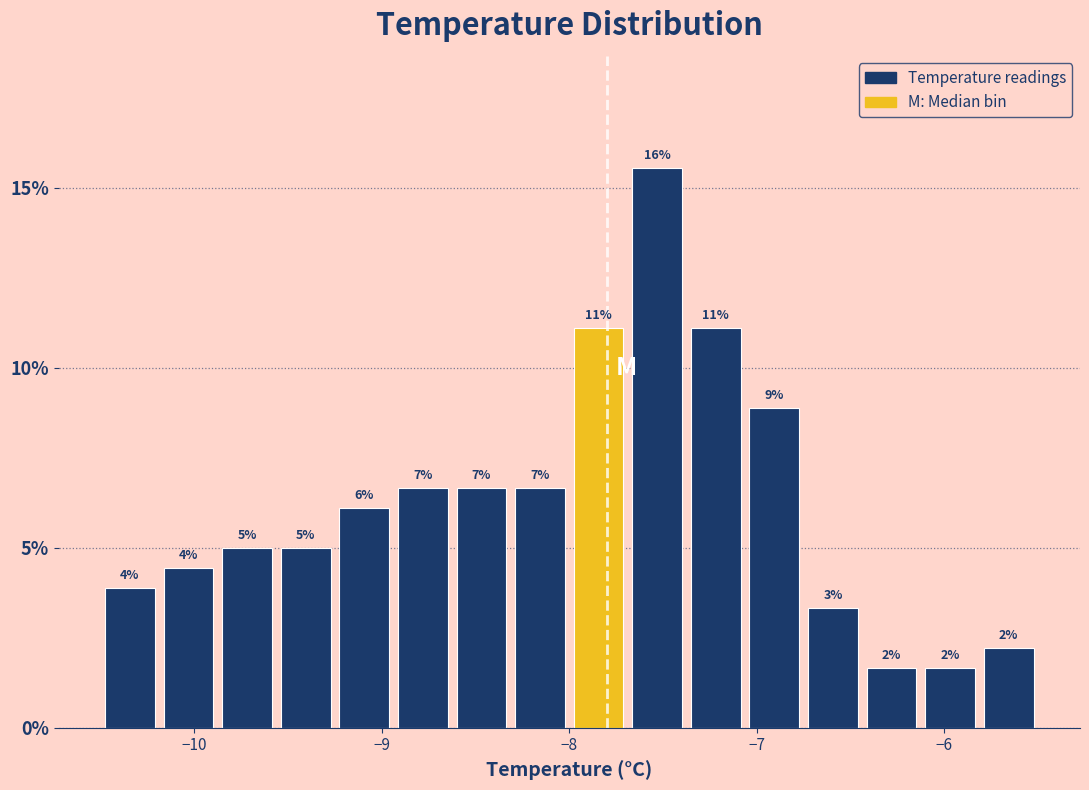

Around what value on the x-axis is the tallest bar? Give the approximate position of its centre, as read against the axis.

-7.5